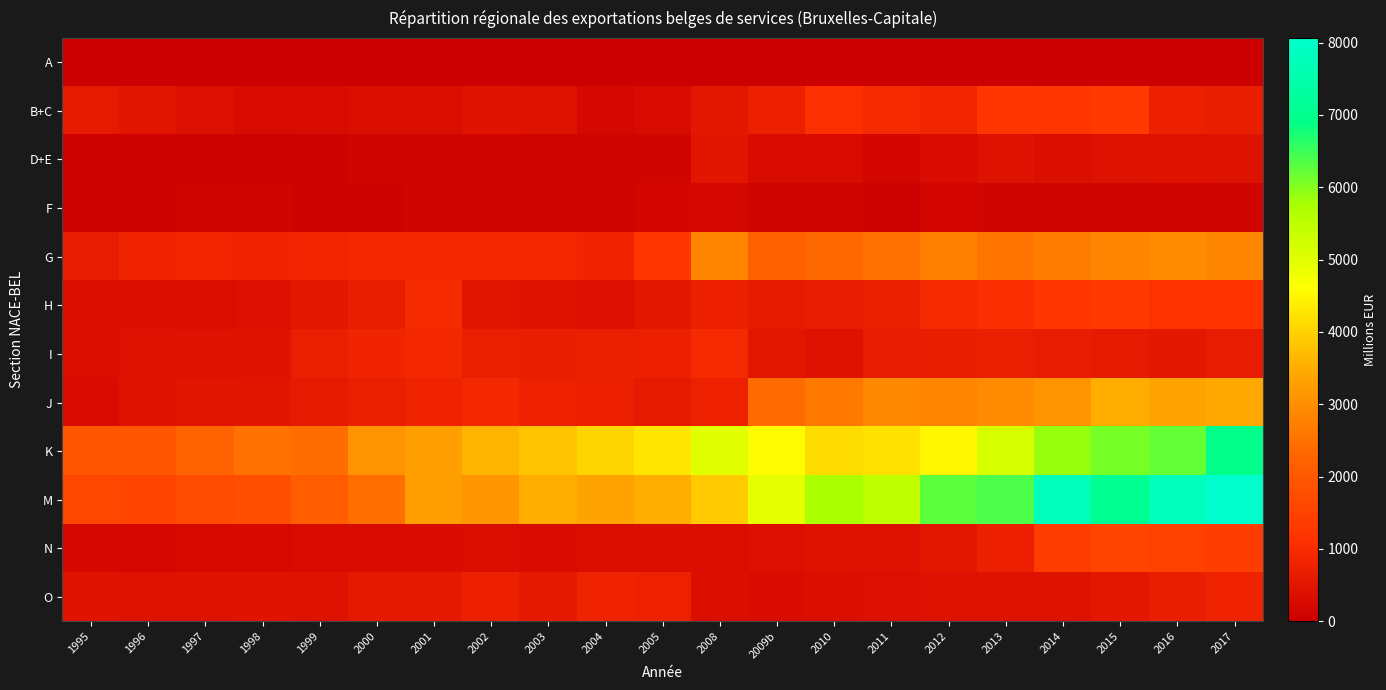

How many series are shown in this chart?

12